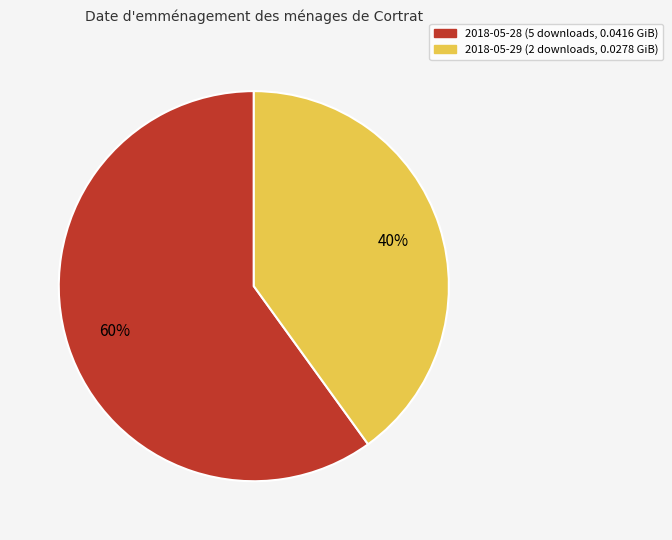

Which slice is the smallest?

2018-05-29